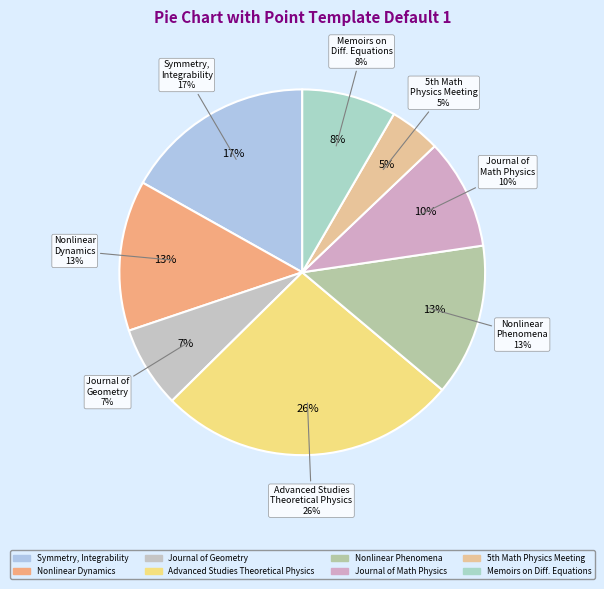

Between Nonlinear Dynamics and Systems Theory and Symmetry, Integrability and Geometry, which is larger?

Symmetry, Integrability and Geometry